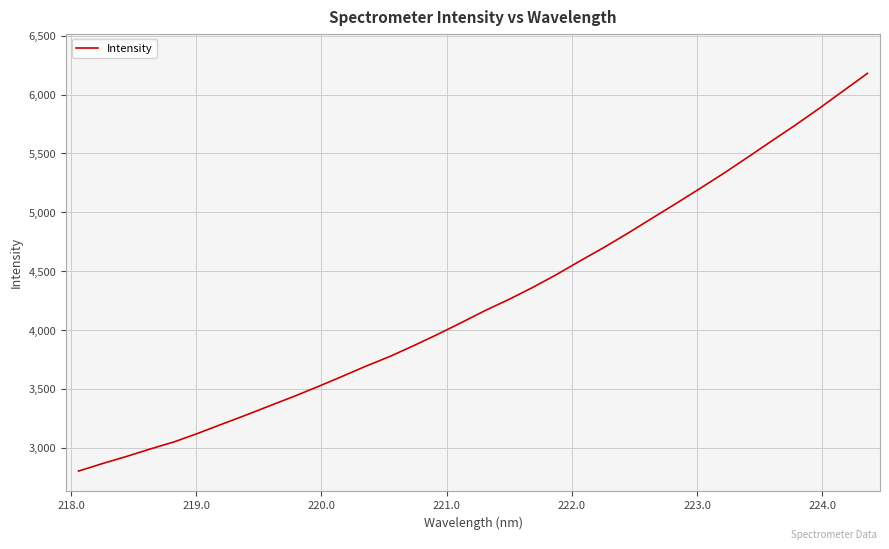

True or false: there are more than 2 points higher than both neighbors.

False